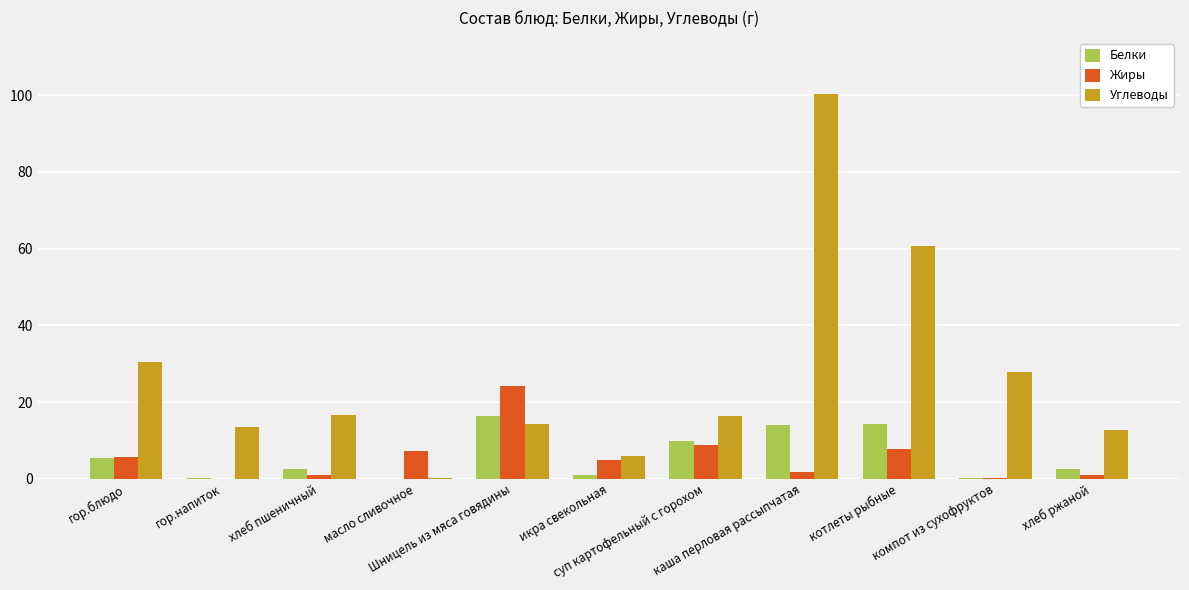

What is the sum of all Жиры values?

62.5